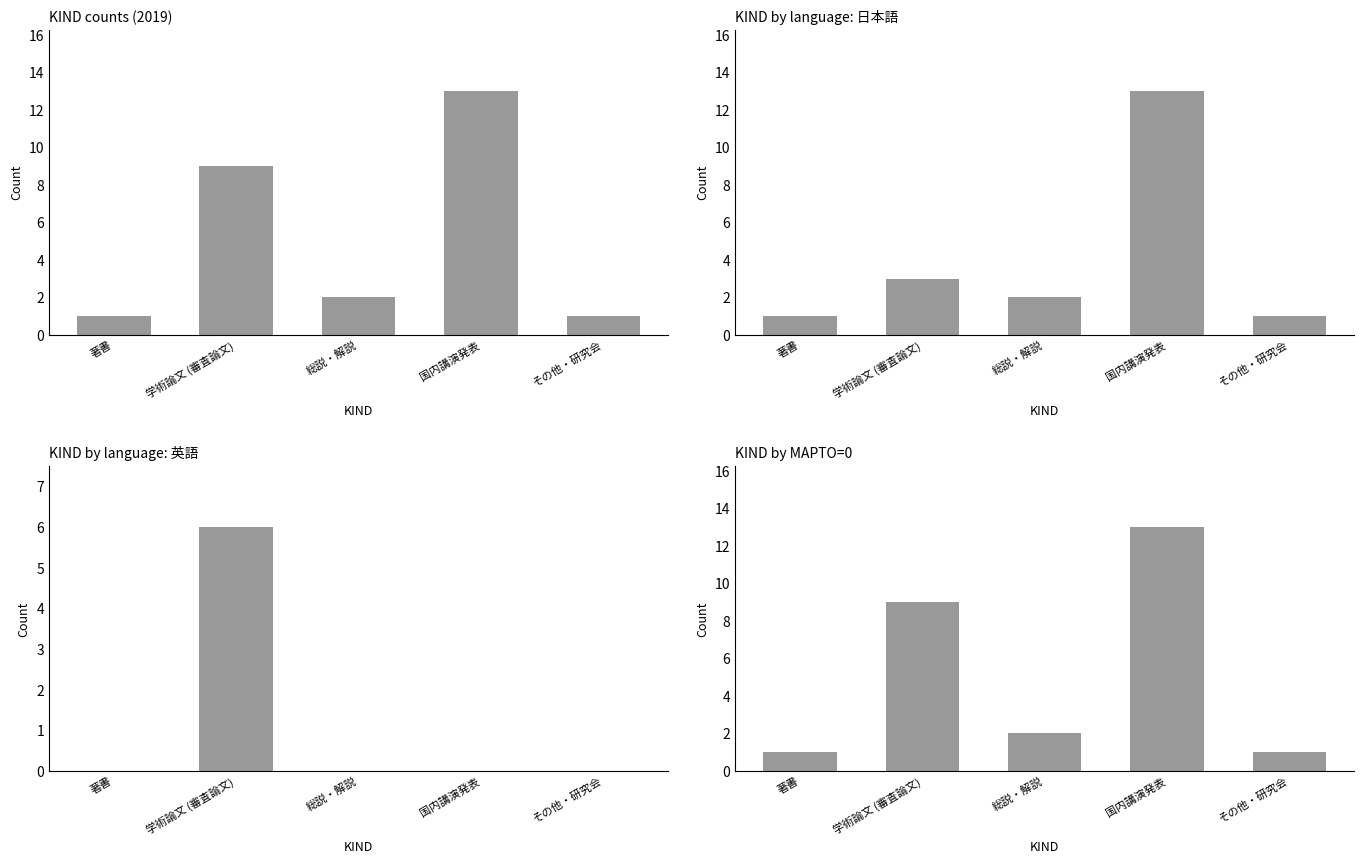

Between その他・研究会 and 学術論文 (審査論文), which is larger?

学術論文 (審査論文)